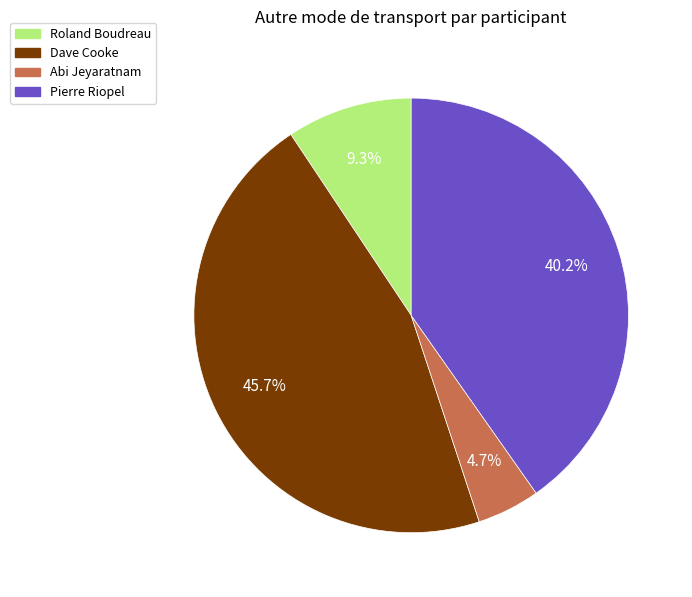

Combined, do Pierre Riopel and Dave Cooke account for over 50%?

Yes